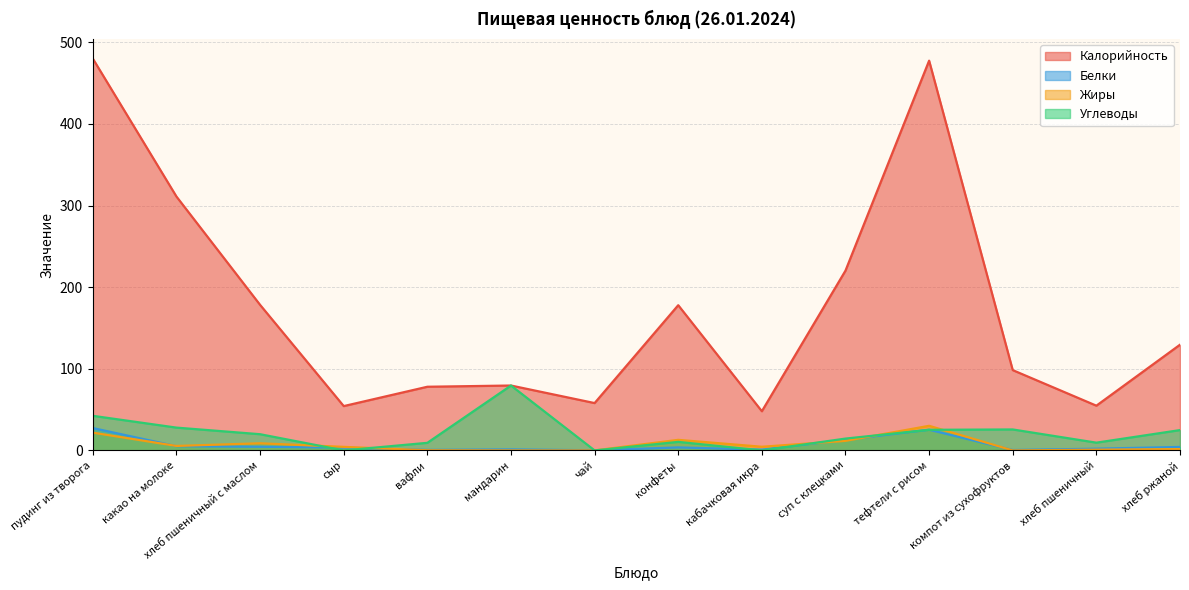

After their last crossing, which series has the higher values: Углеводы or Жиры?

Углеводы